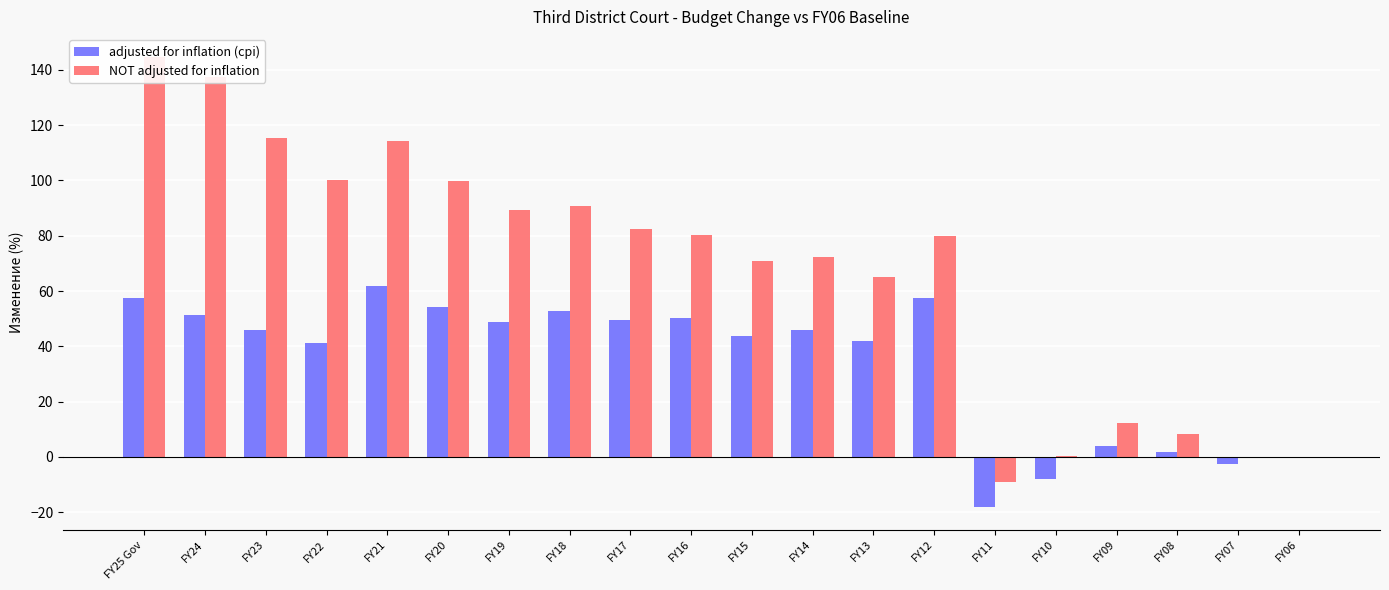

List the labels in order of adjusted for inflation (cpi) value, largest first.

FY21, FY12, FY25 Gov, FY20, FY18, FY24, FY16, FY17, FY19, FY14, FY23, FY15, FY13, FY22, FY09, FY08, FY06, FY07, FY10, FY11